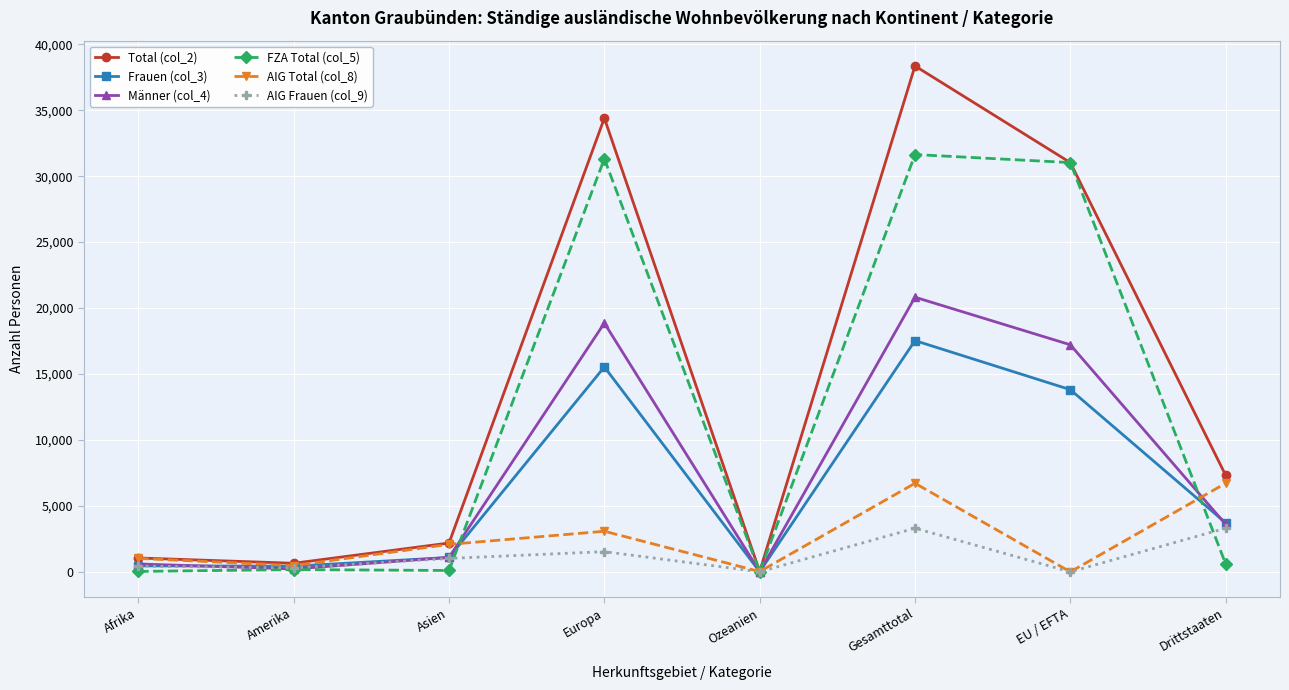

What is the difference between the highest and lowest values at EU / EFTA?

31029